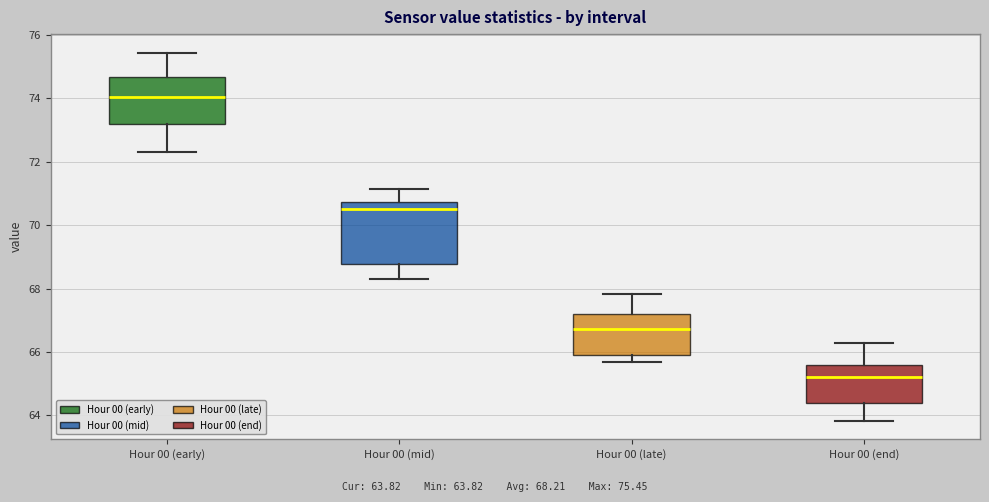

Which box has the highest median line?

Hour 00 (early)